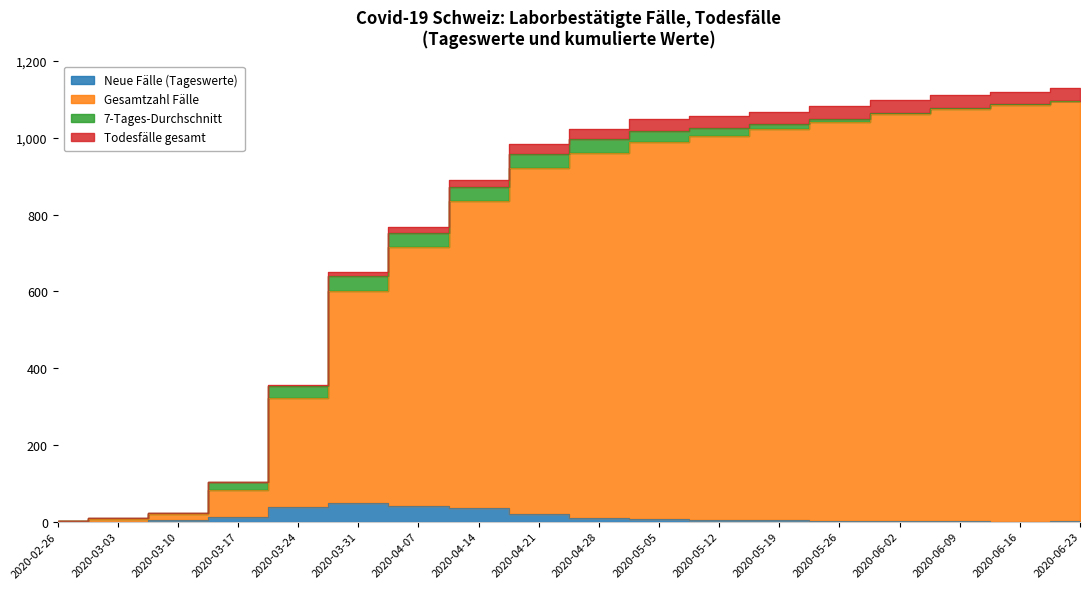

Is it true that Gesamtzahl Fälle equals 1096 at 2020-06-23?

True